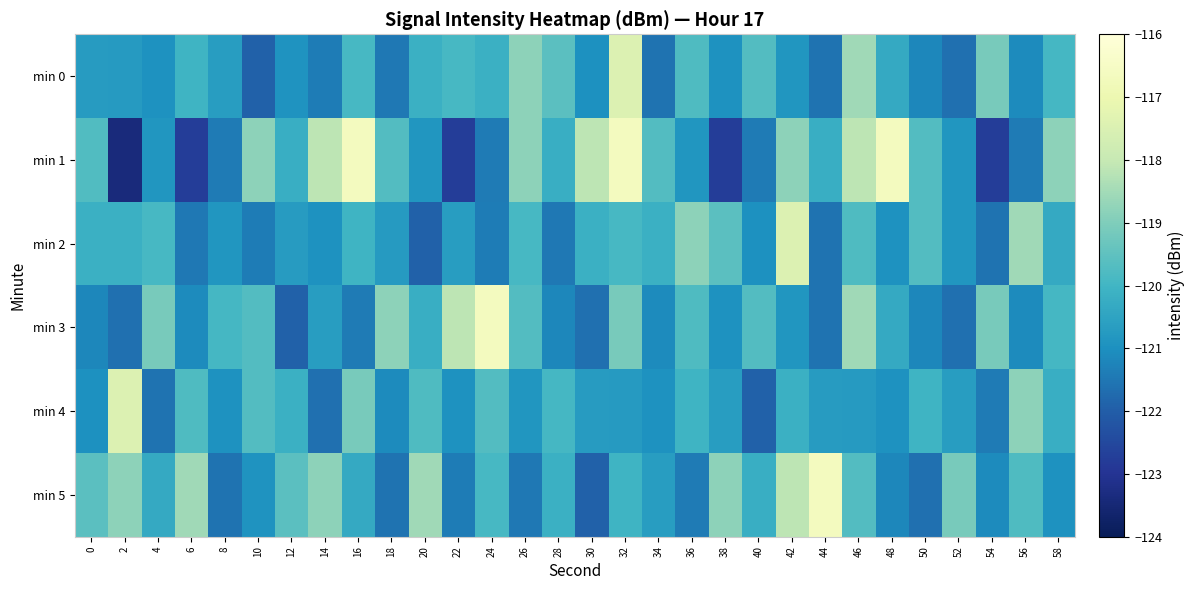

Reading left to right, list all the values displayed in this chart.

min 0: 0=-120.7	2=-120.7	4=-120.9	6=-120.0	8=-120.7	10=-121.9	12=-120.9	14=-121.4	16=-119.9	18=-121.5	20=-120.1	22=-119.9	24=-120.1	26=-118.8	28=-119.6	30=-121.0	32=-117.5	34=-121.6	36=-119.8	38=-121.0	40=-119.7	42=-120.8	44=-121.6	46=-118.6	48=-120.3	50=-121.2	52=-121.6	54=-119.1	56=-121.1	58=-119.9
min 1: 0=-119.7	2=-123.4	4=-120.9	6=-122.8	8=-121.4	10=-118.8	12=-120.2	14=-118.1	16=-116.7	18=-119.7	20=-120.9	22=-122.8	24=-121.4	26=-118.8	28=-120.2	30=-118.1	32=-116.7	34=-119.7	36=-120.9	38=-122.8	40=-121.4	42=-118.8	44=-120.2	46=-118.1	48=-116.7	50=-119.7	52=-120.9	54=-122.8	56=-121.4	58=-118.8
min 2: 0=-120.1	2=-120.1	4=-119.9	6=-121.5	8=-120.8	10=-121.4	12=-120.7	14=-120.9	16=-120.0	18=-120.7	20=-121.9	22=-120.7	24=-121.4	26=-119.9	28=-121.5	30=-120.1	32=-119.9	34=-120.1	36=-118.8	38=-119.6	40=-121.0	42=-117.5	44=-121.6	46=-119.8	48=-121.0	50=-119.7	52=-120.8	54=-121.6	56=-118.6	58=-120.3
min 3: 0=-121.2	2=-121.6	4=-119.1	6=-121.1	8=-119.9	10=-119.7	12=-121.9	14=-120.7	16=-121.4	18=-118.8	20=-120.2	22=-118.1	24=-116.7	26=-119.7	28=-121.2	30=-121.6	32=-119.1	34=-121.1	36=-119.8	38=-121.0	40=-119.7	42=-120.8	44=-121.6	46=-118.6	48=-120.3	50=-121.2	52=-121.6	54=-119.1	56=-121.1	58=-119.9
min 4: 0=-121.0	2=-117.5	4=-121.6	6=-119.8	8=-121.0	10=-119.7	12=-120.1	14=-121.6	16=-119.1	18=-121.1	20=-119.8	22=-121.0	24=-119.7	26=-120.8	28=-119.9	30=-120.7	32=-120.7	34=-120.9	36=-120.0	38=-120.7	40=-121.9	42=-120.1	44=-120.7	46=-120.7	48=-120.9	50=-120.0	52=-120.7	54=-121.4	56=-118.8	58=-120.2
min 5: 0=-119.6	2=-118.8	4=-120.3	6=-118.6	8=-121.6	10=-120.9	12=-119.6	14=-118.8	16=-120.3	18=-121.6	20=-118.6	22=-121.4	24=-119.9	26=-121.5	28=-120.1	30=-121.9	32=-120.0	34=-120.7	36=-121.4	38=-118.8	40=-120.2	42=-118.1	44=-116.7	46=-119.7	48=-121.2	50=-121.6	52=-119.1	54=-121.1	56=-119.8	58=-121.0